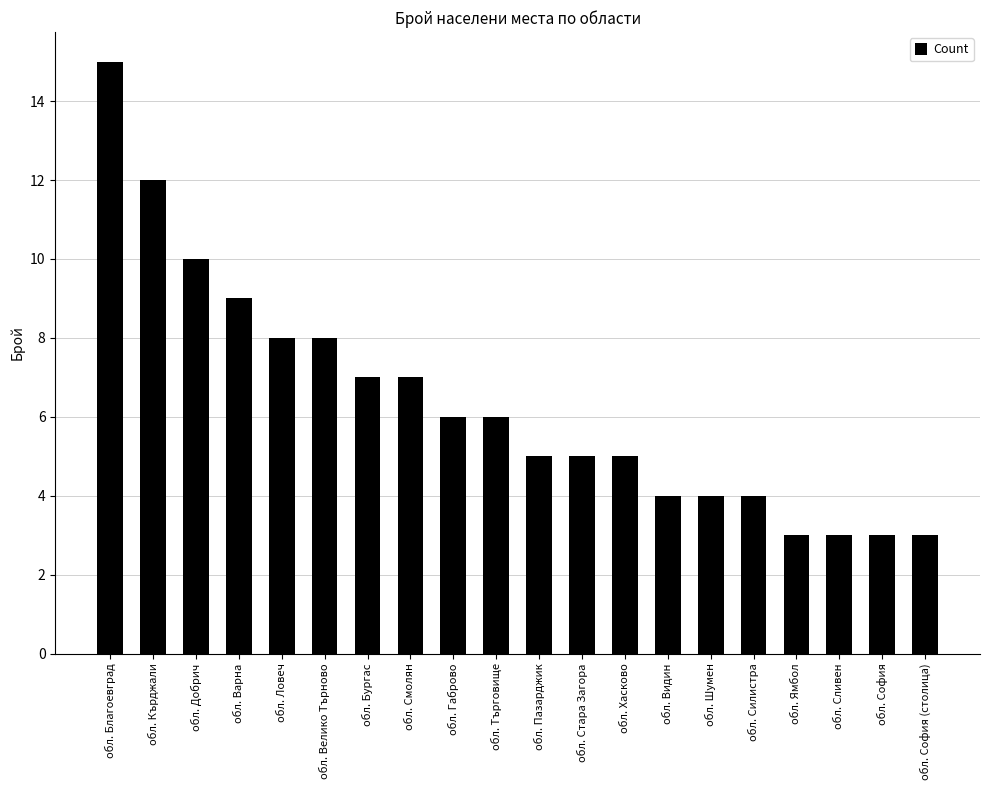

Which has a higher value, обл. Стара Загора or обл. Ямбол?

обл. Стара Загора